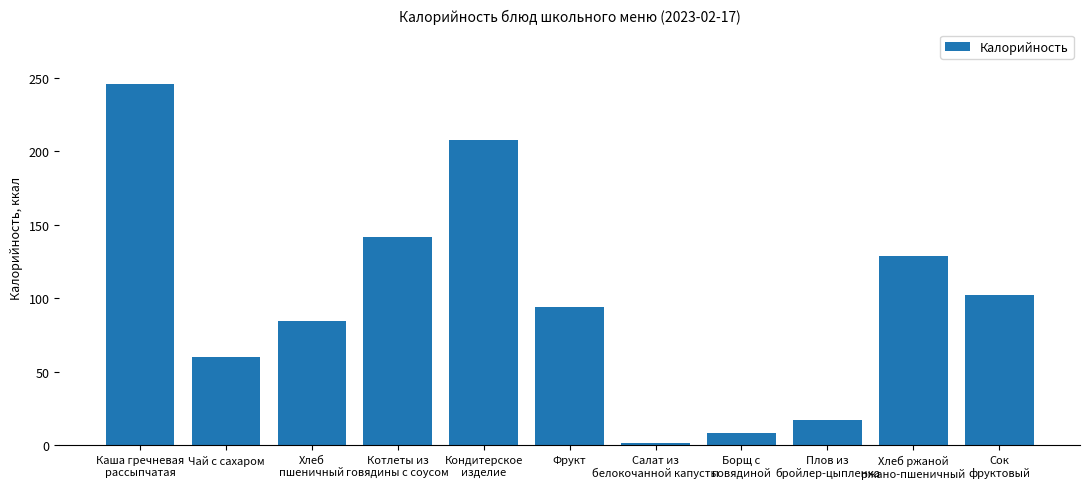

What is the change in value from Чай с сахаром to Фрукт?

+34.0